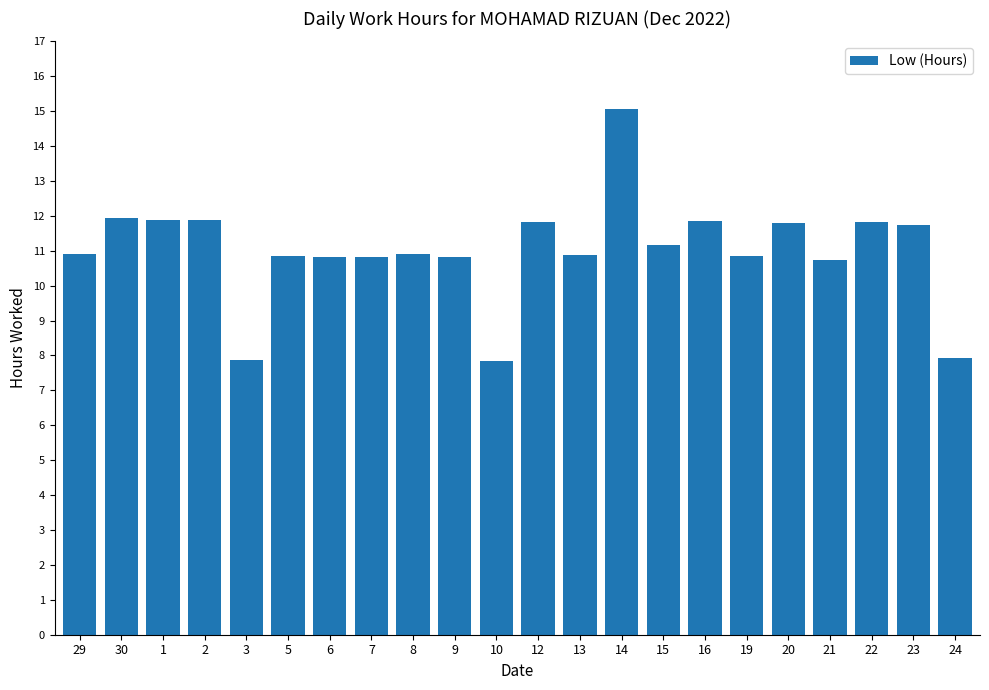

At which label does the data first exceed 10?

29